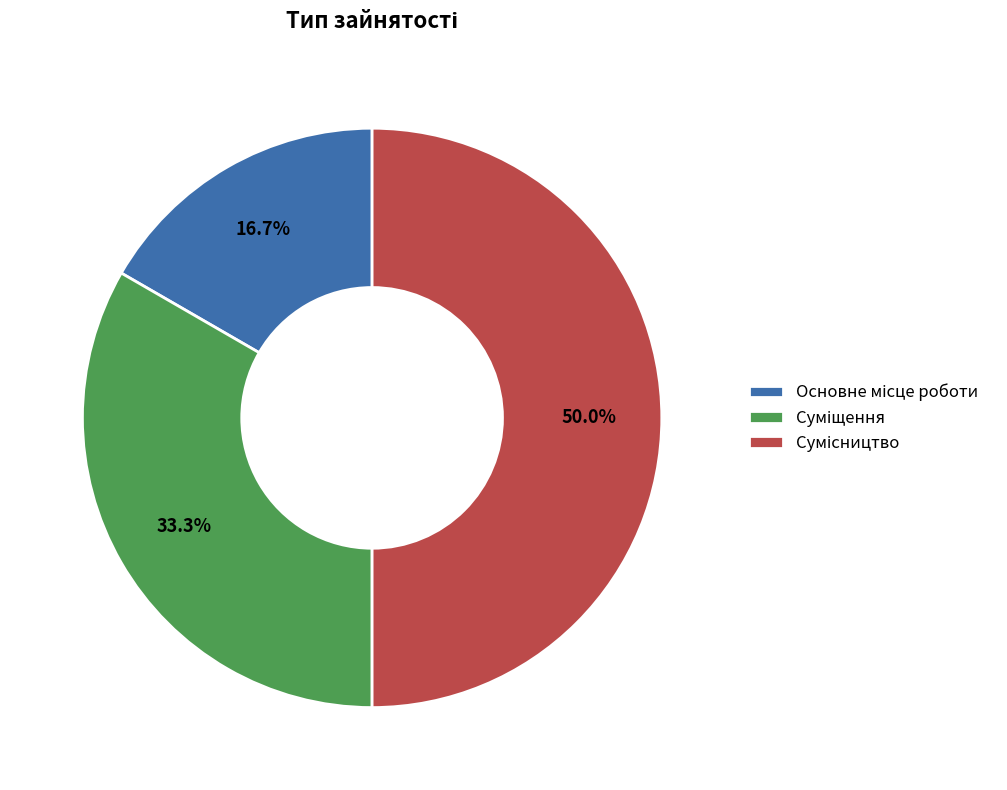

Count the number of slices in the pie.

3